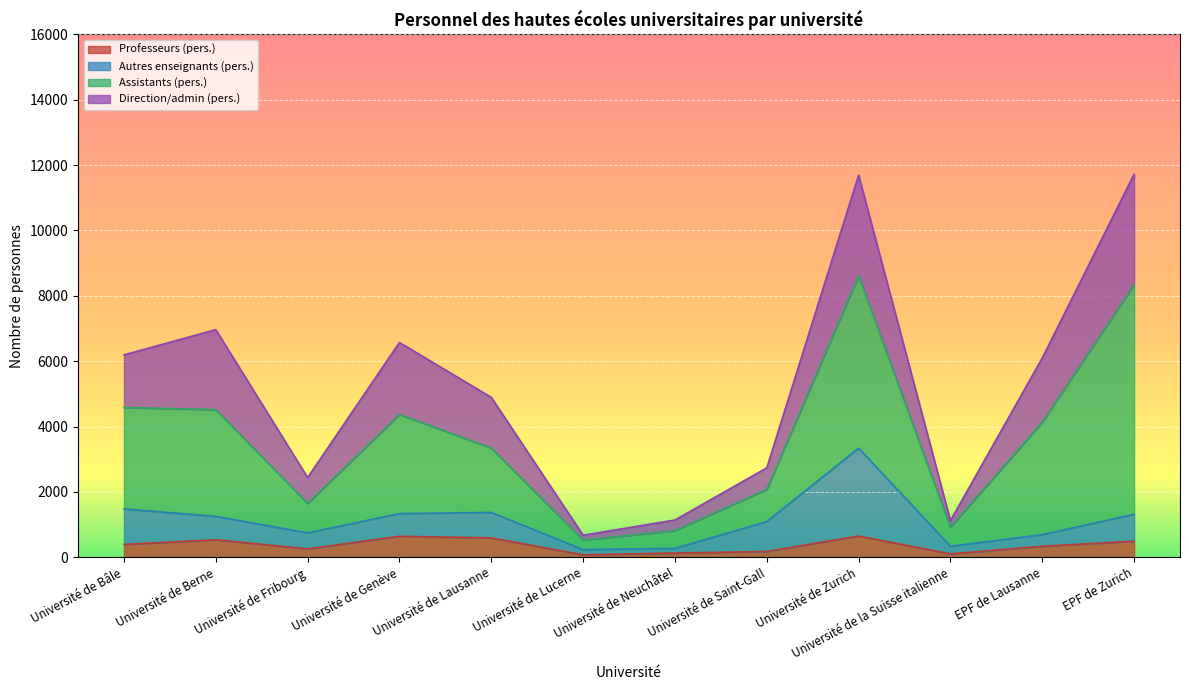

What is the total value across all series at Université de Berne?

6965